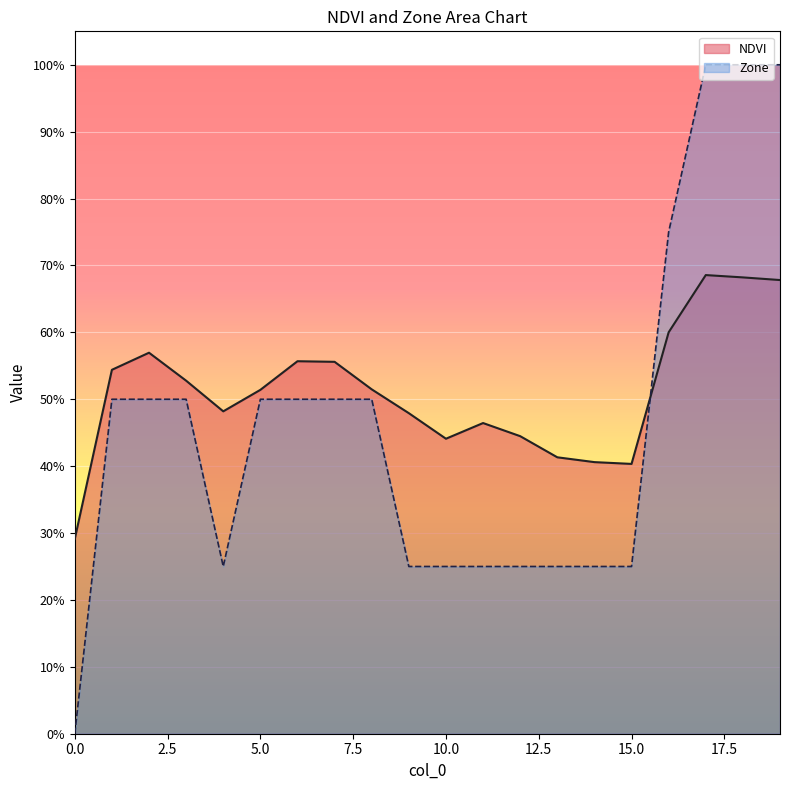

True or false: NDVI has more than 1 interior local peaks.

True